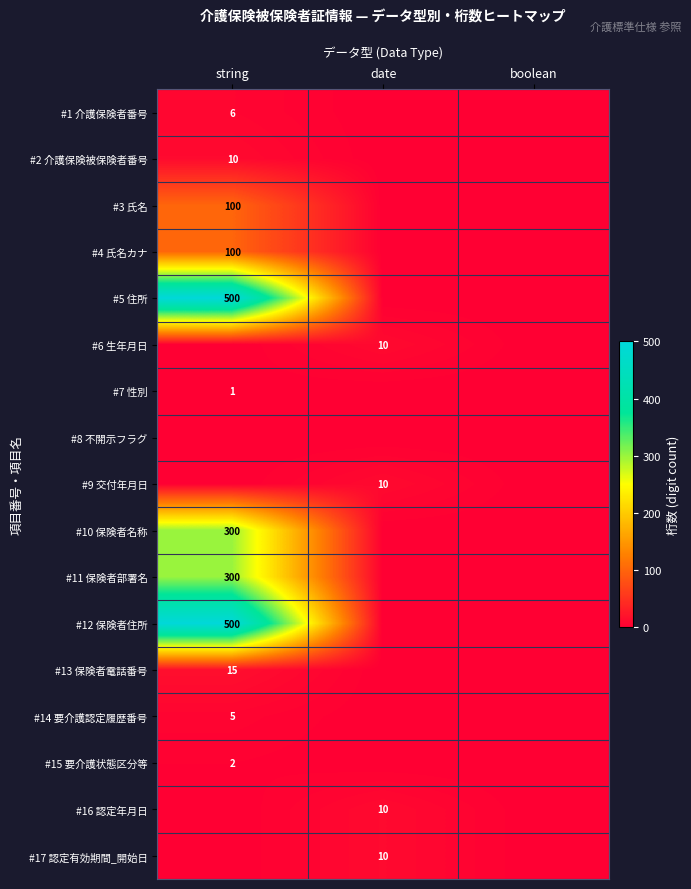

The #11 保険者部署名 series shows 300 at string. True or false?

True